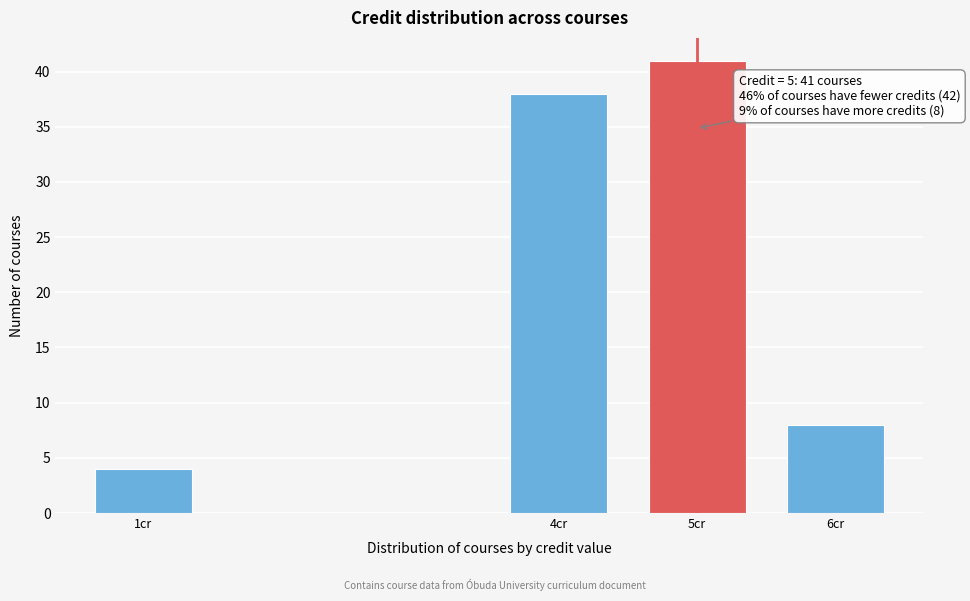

Reading left to right, extract all data points from this chart.

4	38	41	8